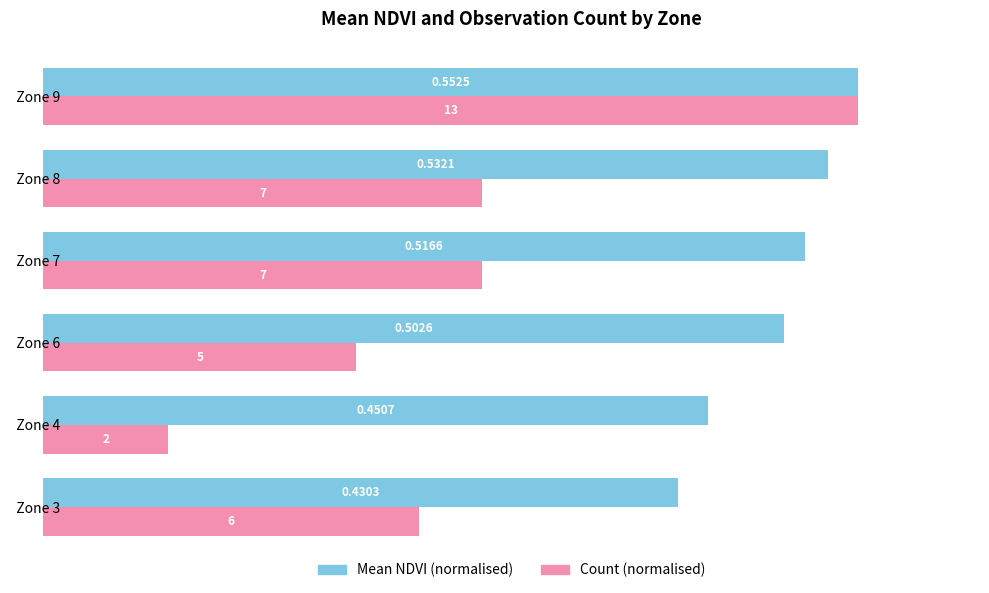

What are all the series names shown in the legend?

Mean NDVI (normalised), Count (normalised)